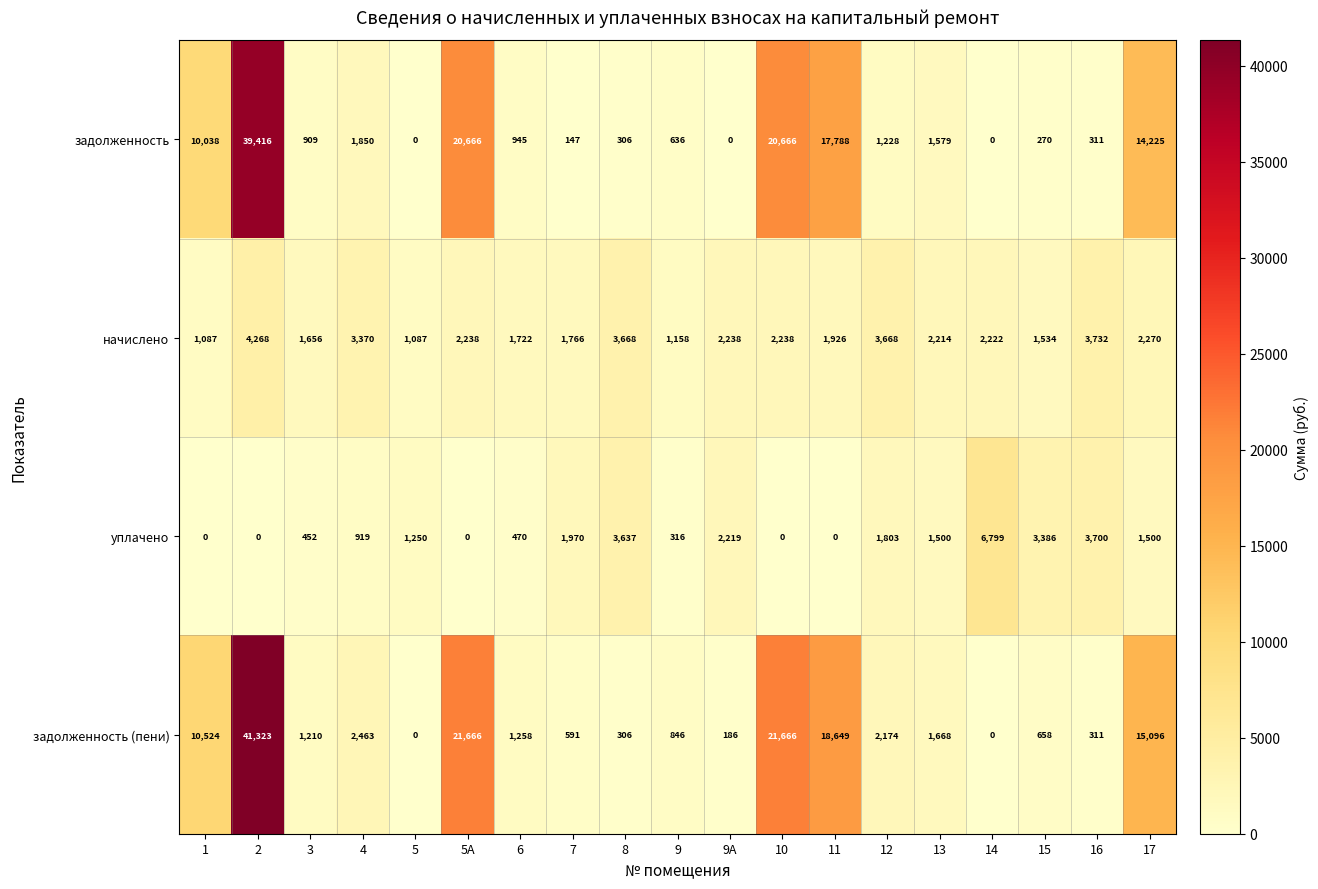

What is the maximum value for задолженность (пени)?

41323